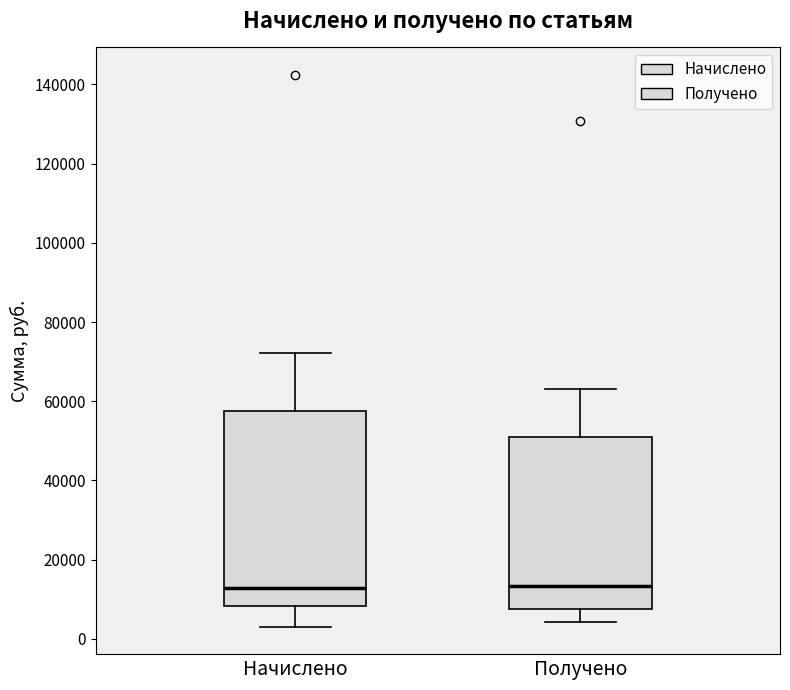

Where is the upper edge of the box for Начислено on the y-axis? The values are not printed on the chart, so give them approximately, as read against the axis.

58000